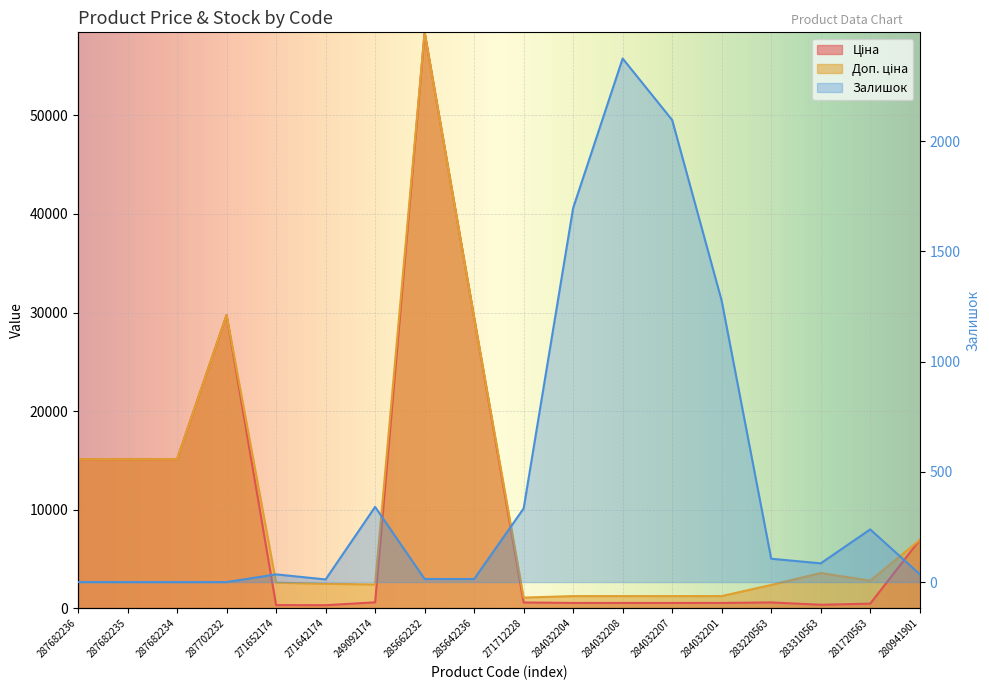

True or false: Доп. ціна has more than 1 points higher than both neighbors.

True